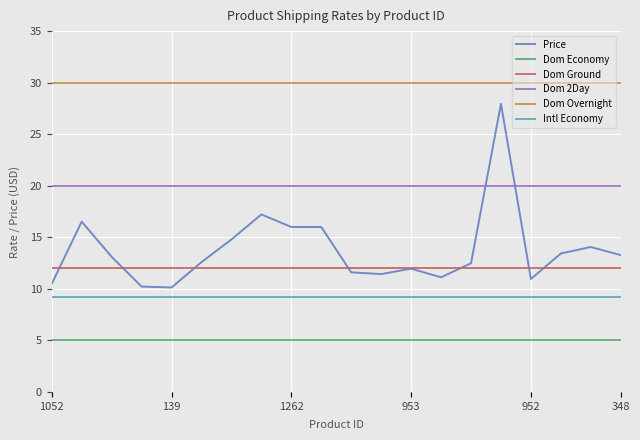

List the series in order of their peak value, highest first.

Dom Overnight, Price, Dom 2Day, Dom Ground, Intl Economy, Dom Economy